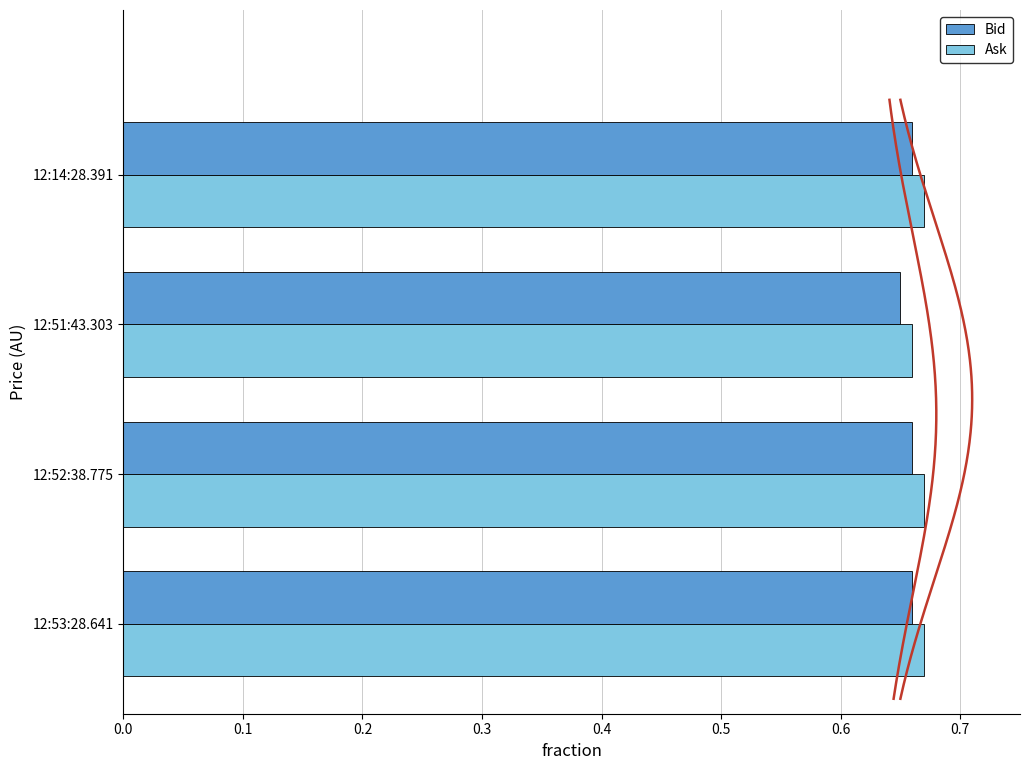

How many Bid values are between 0 and 1?

4